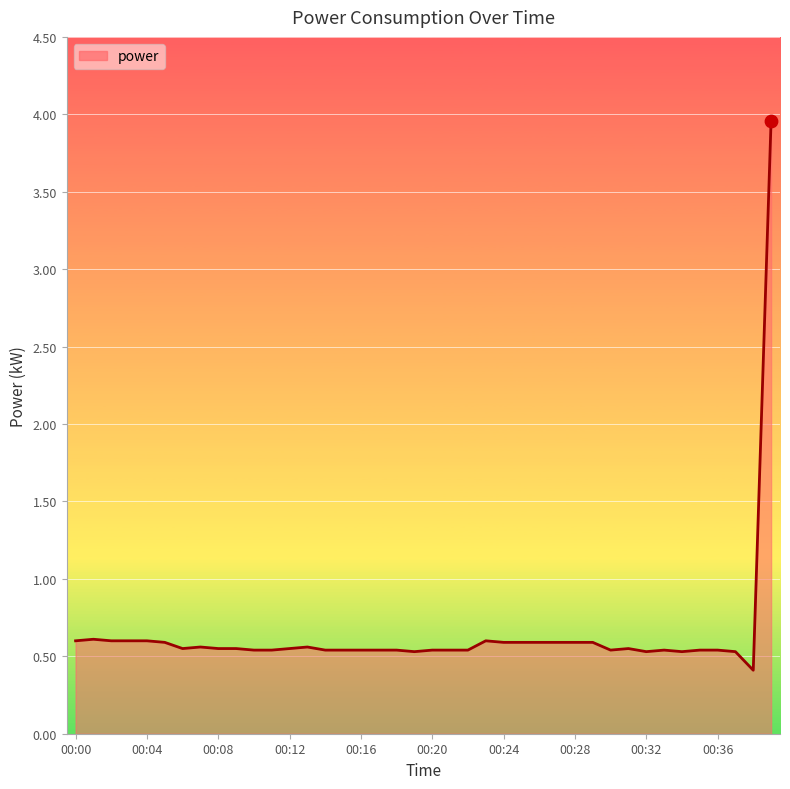

What is the smallest value displayed?

0.4